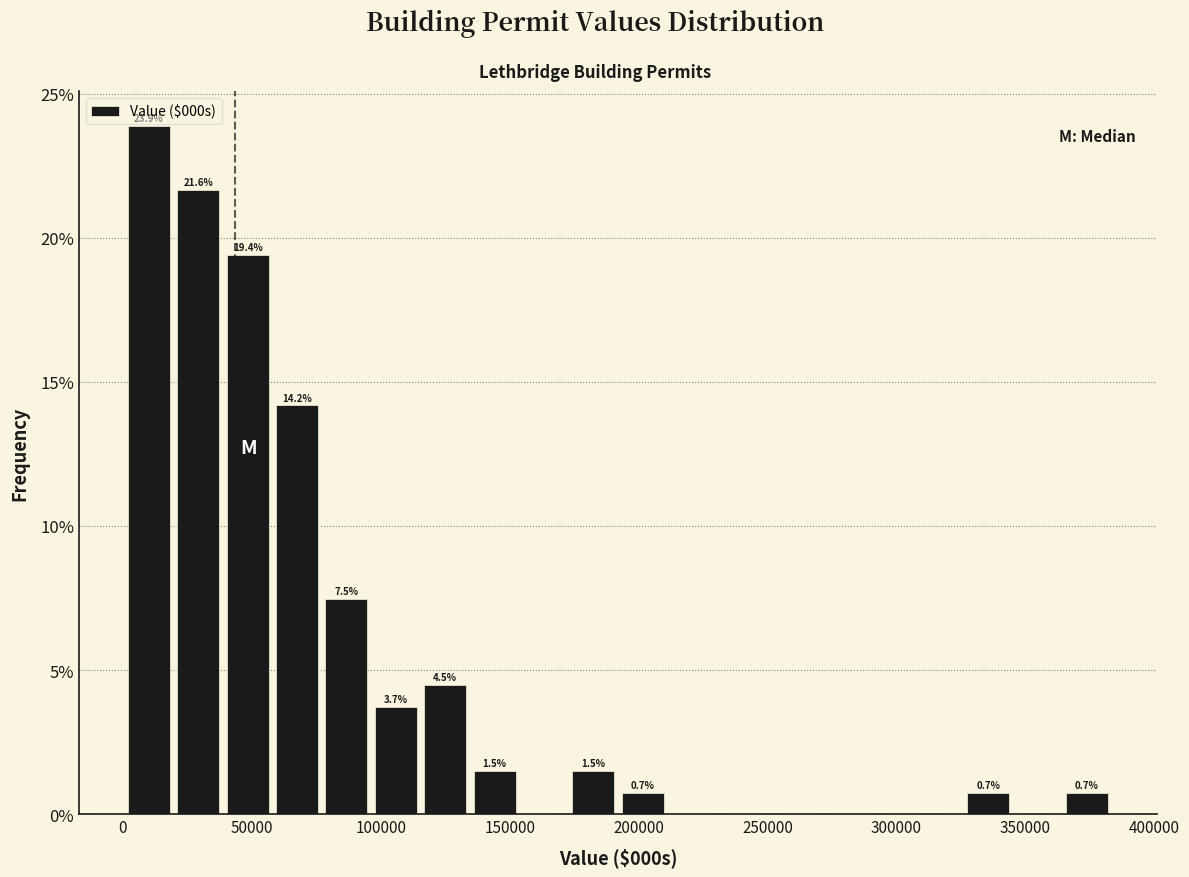

Around what value on the x-axis is the tallest bar? Give the approximate position of its centre, as read against the axis.

10000